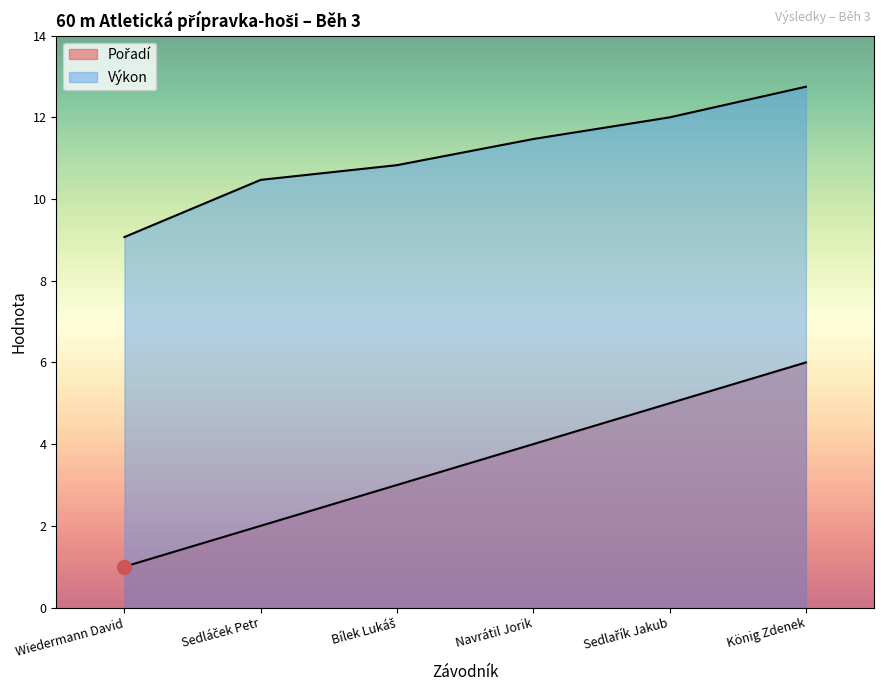

How many Pořadí values are between 2 and 5?

4